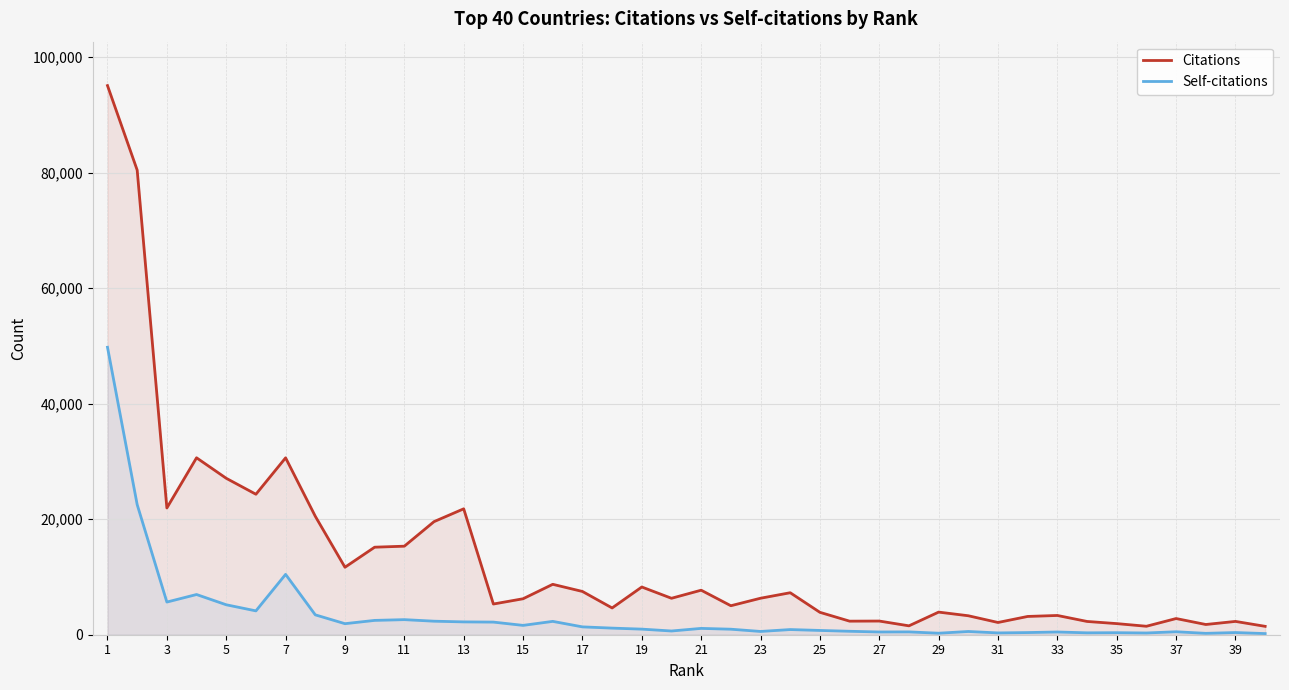

Which series changed the most between 17 and 37?

Citations